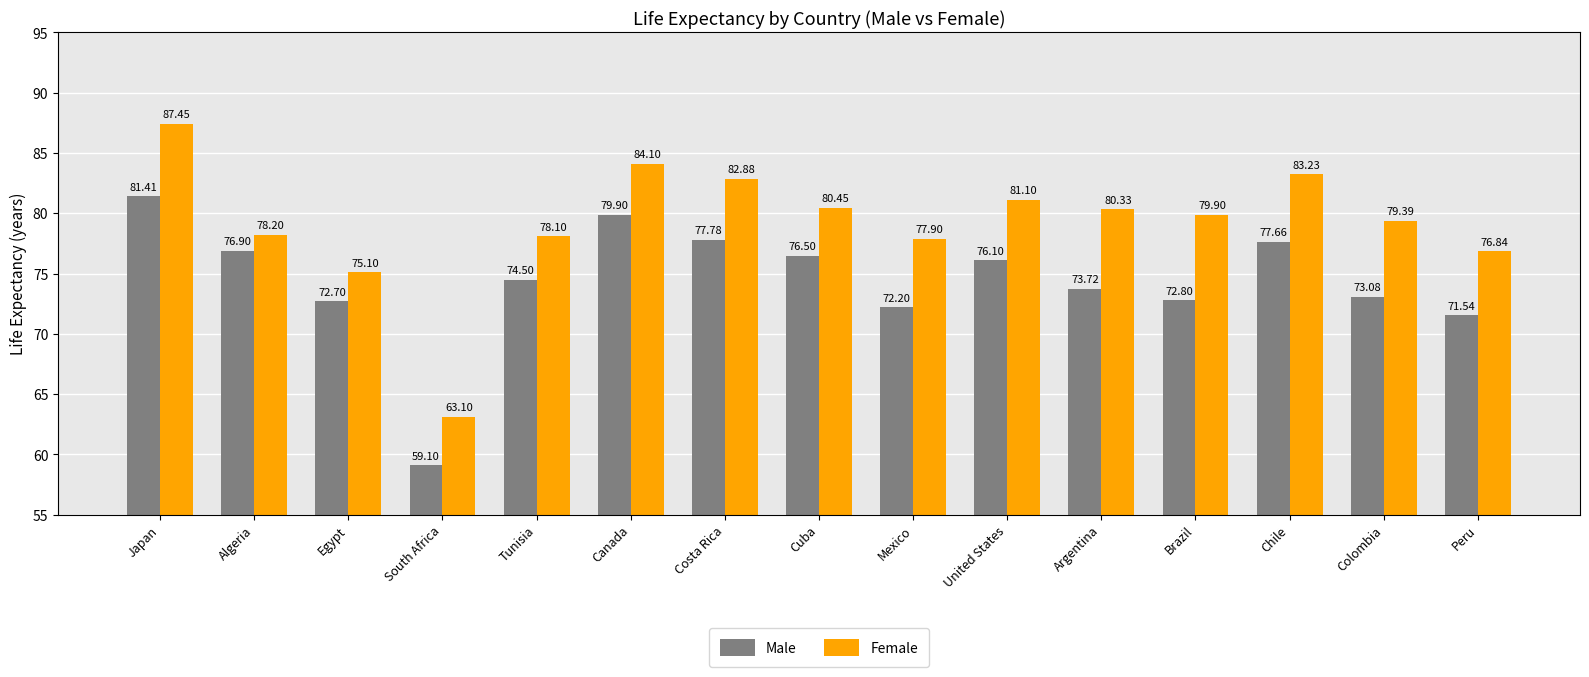

What is the value of the Female bar at the 13th from the left?

83.2